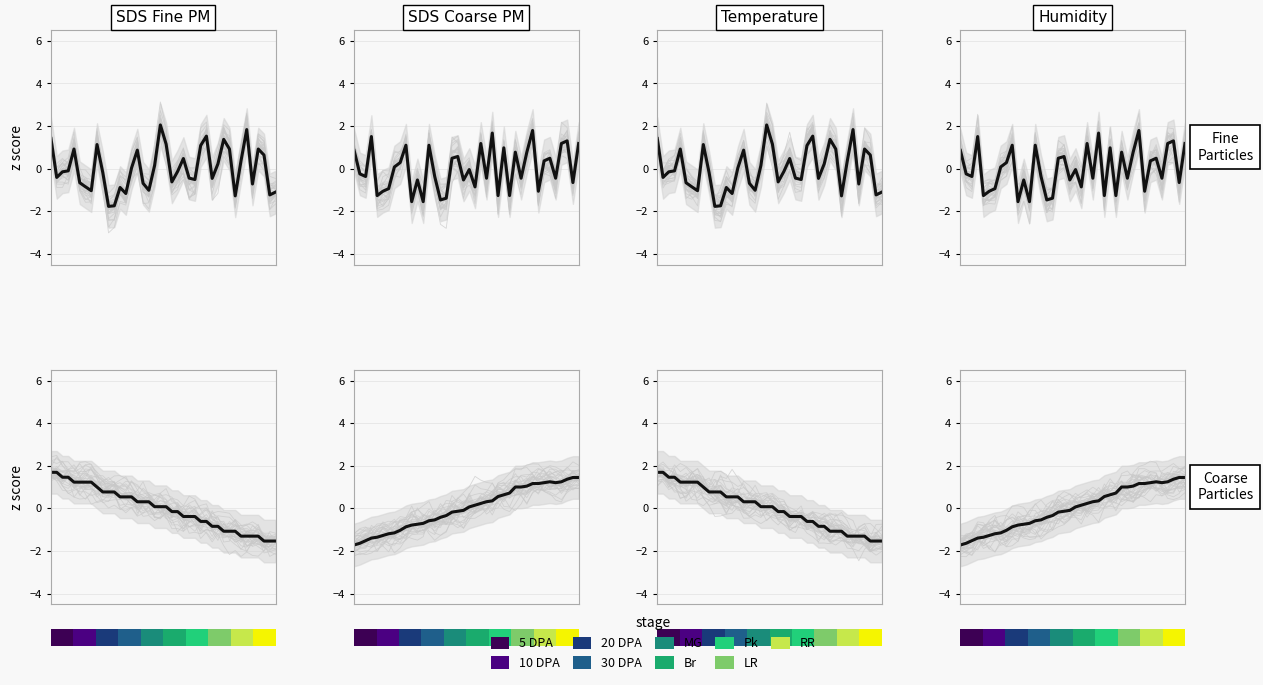

How many values in the SDS Coarse PM series are below 0?

20